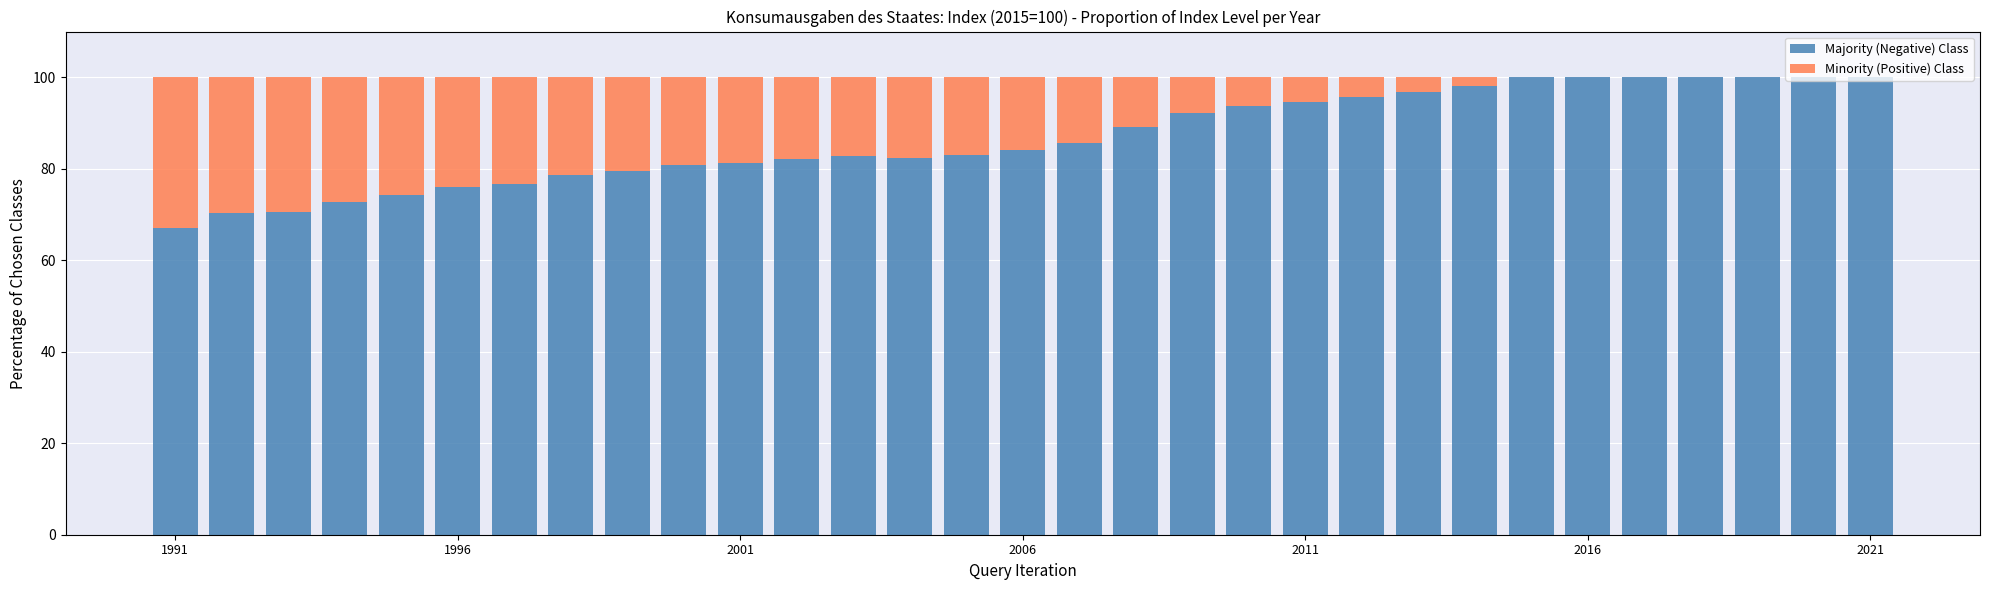

Are the bars horizontal?

No